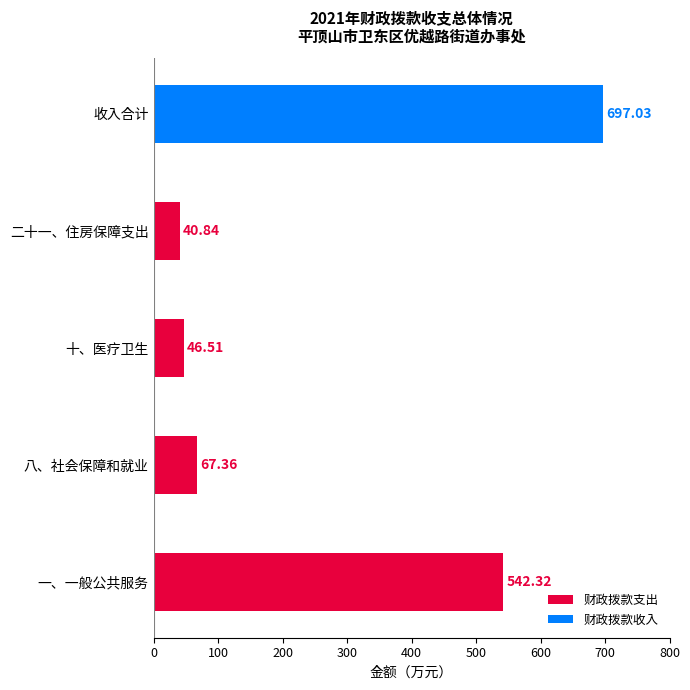

What is the difference between the maximum and minimum values in the 财政拨款支出 series?

501.5